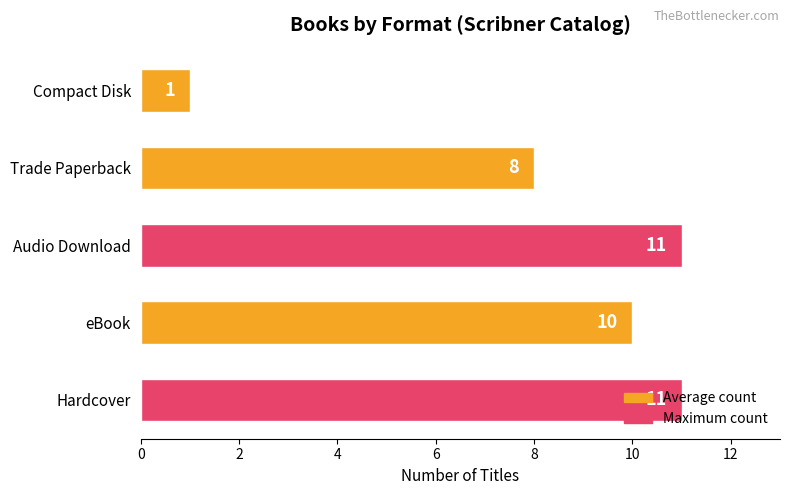

The value at Hardcover is 5. True or false?

False